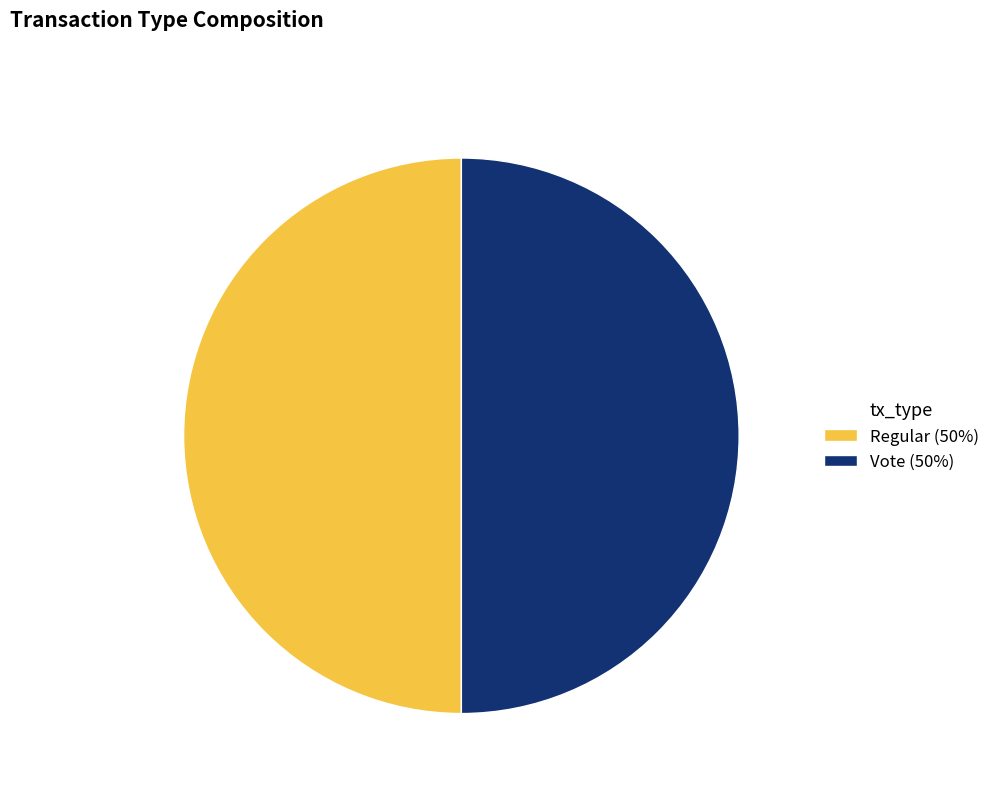

The Regular slice represents 32% of the pie. True or false?

False